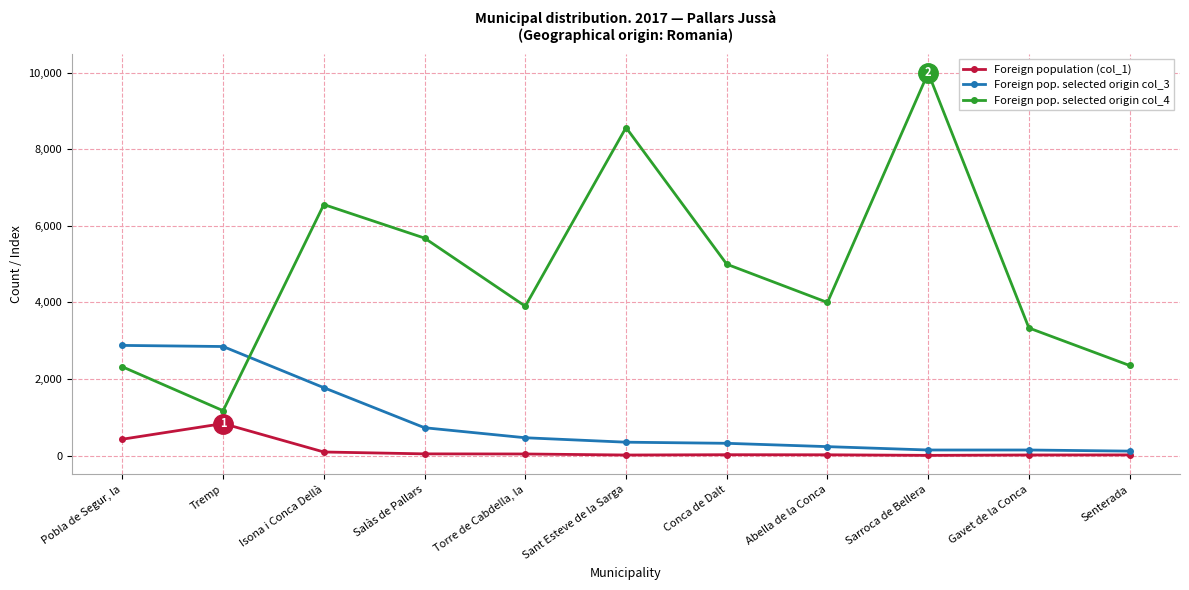

How many series are shown in this chart?

3